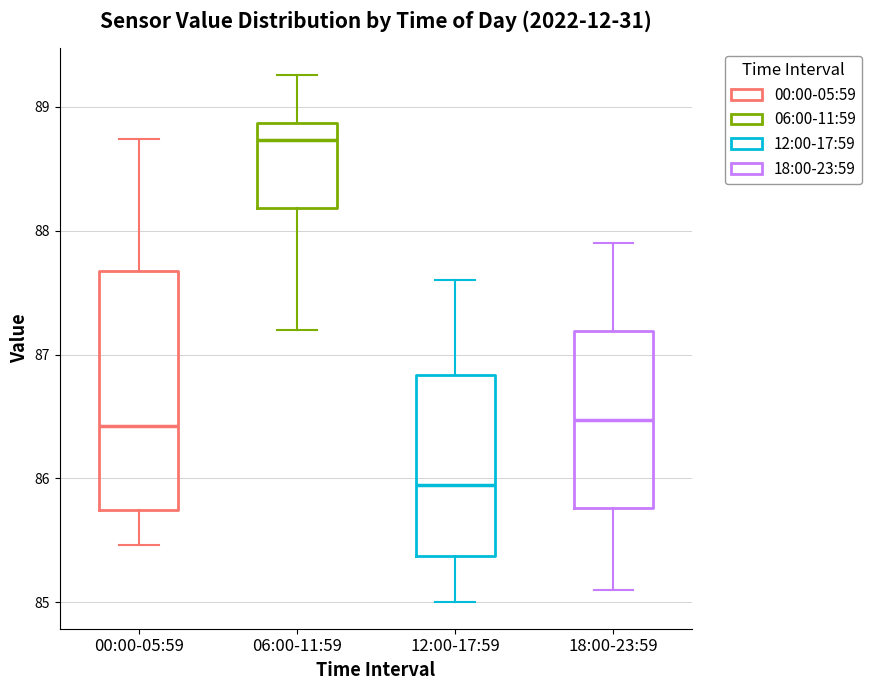

Reading left to right, transcribe this box plot: for each box, give where its median line is, the range the box spans, and where its two whiskers end, as read against the y-axis. The values are not printed on the chart, so give them approximately, as read against the axis.

00:00-05:59: median 86.4, box 85.7 to 87.7, whiskers 85.5 to 88.7
06:00-11:59: median 88.7, box 88.2 to 88.9, whiskers 87.2 to 89.3
12:00-17:59: median 86.0, box 85.4 to 86.8, whiskers 85.0 to 87.6
18:00-23:59: median 86.5, box 85.8 to 87.2, whiskers 85.1 to 87.9